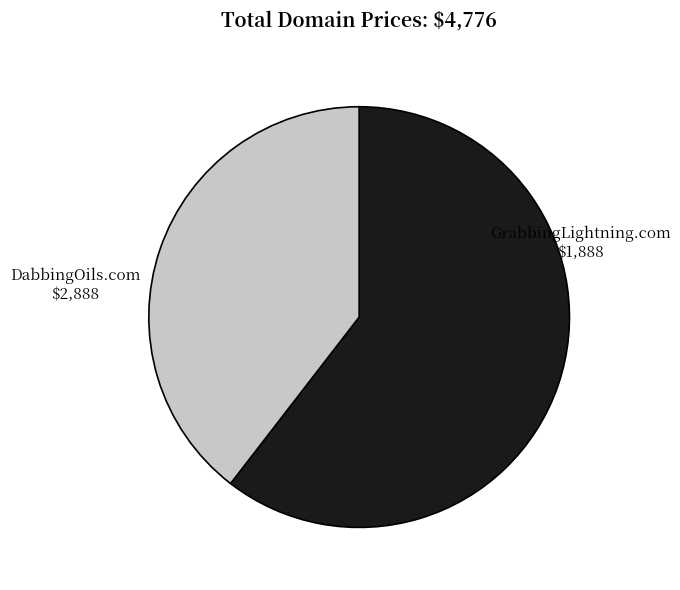

Is there any slice that represents more than half of the pie?

Yes